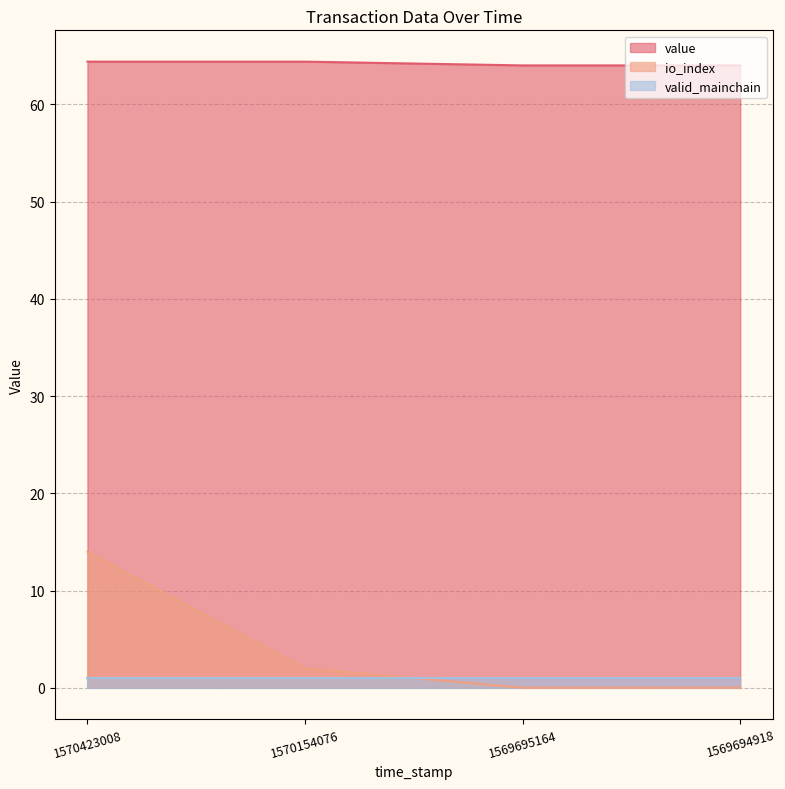

The value of value at 1570154076 is 64.4. True or false?

True